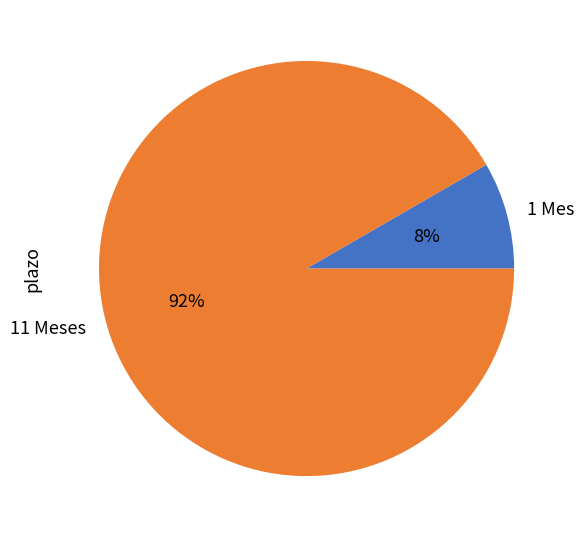

To the nearest percent, what is the average slice percentage?

50%